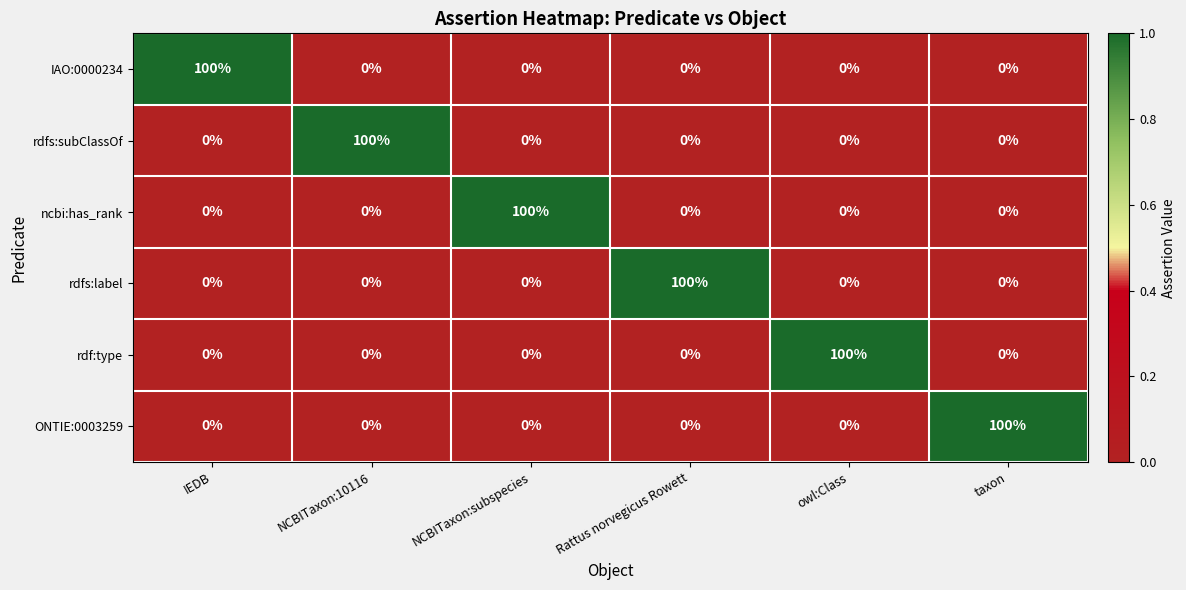

The rdf:type series shows 0 at IEDB. True or false?

True